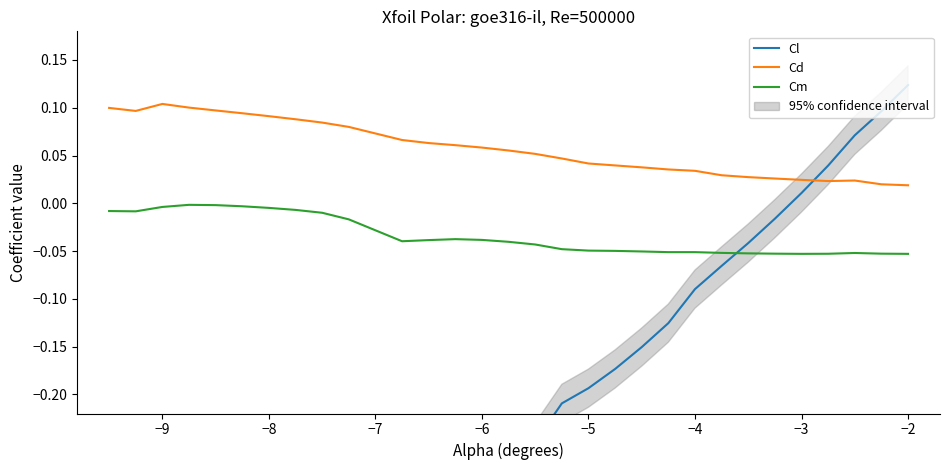

What are all the series names shown in the legend?

Cl, Cd, Cm